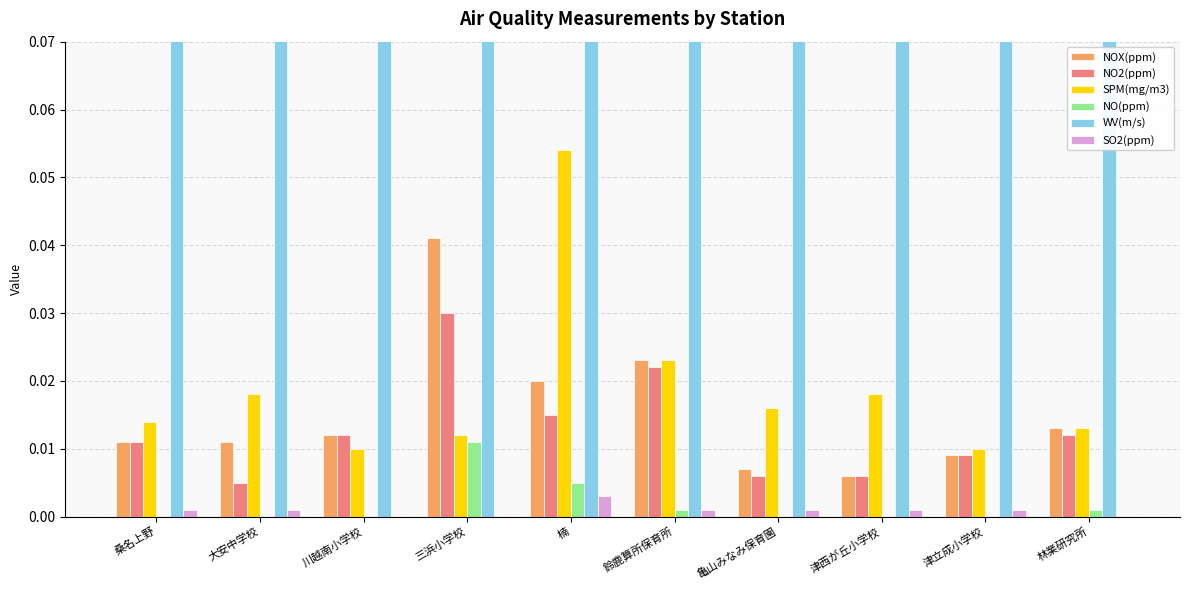

How many bars are there in each group?

6